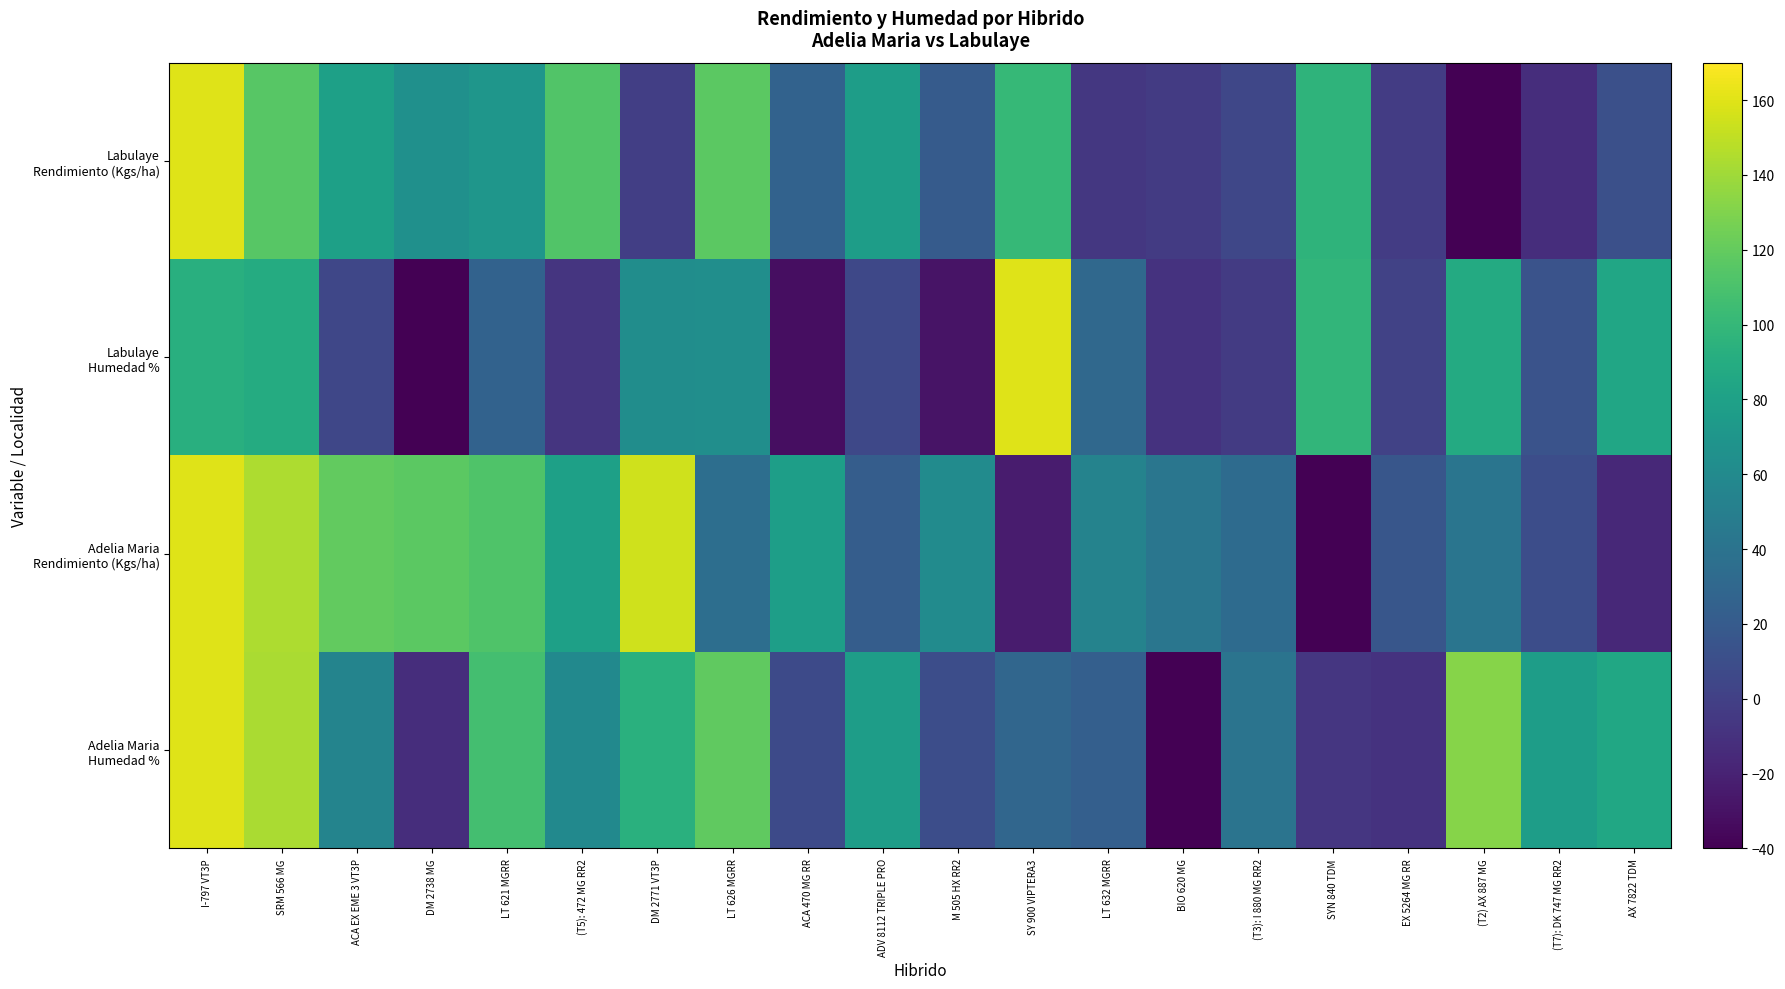

What is the spread (max minus min) of values at ACA EX EME 3 VT3P?

114.6